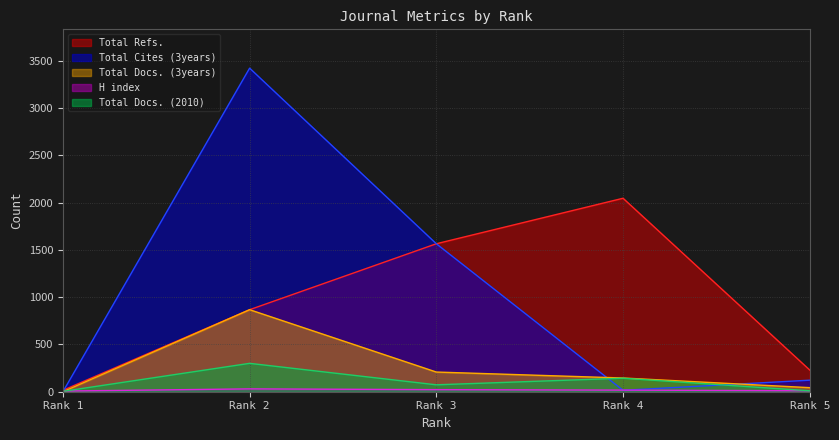

The value of Total Cites (3years) at Rank 3 is 2810. True or false?

False